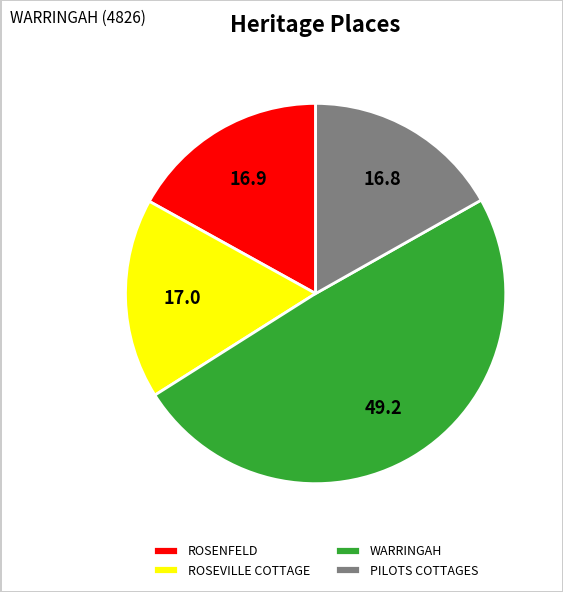

Do ROSEVILLE COTTAGE and PILOTS COTTAGES together represent more than half of the pie?

No